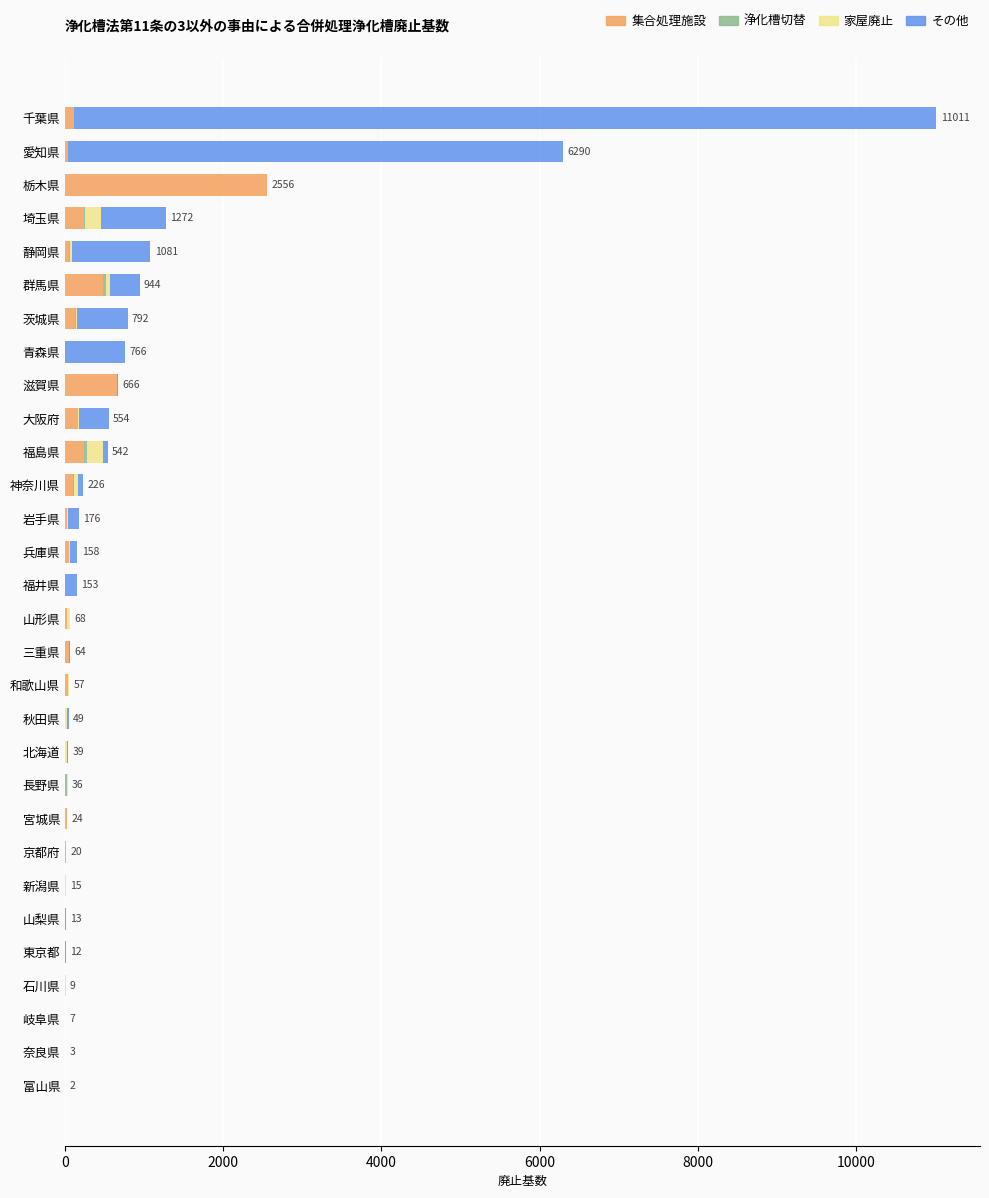

At which label does 集合処理施設 reach its peak?

栃木県